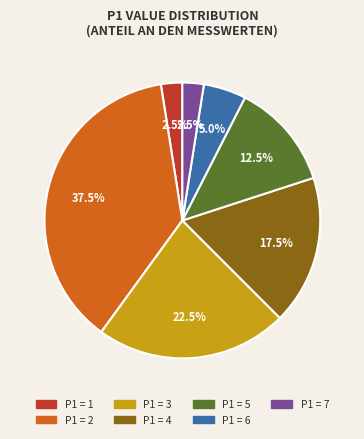

Which slice is the largest?

P1 = 2